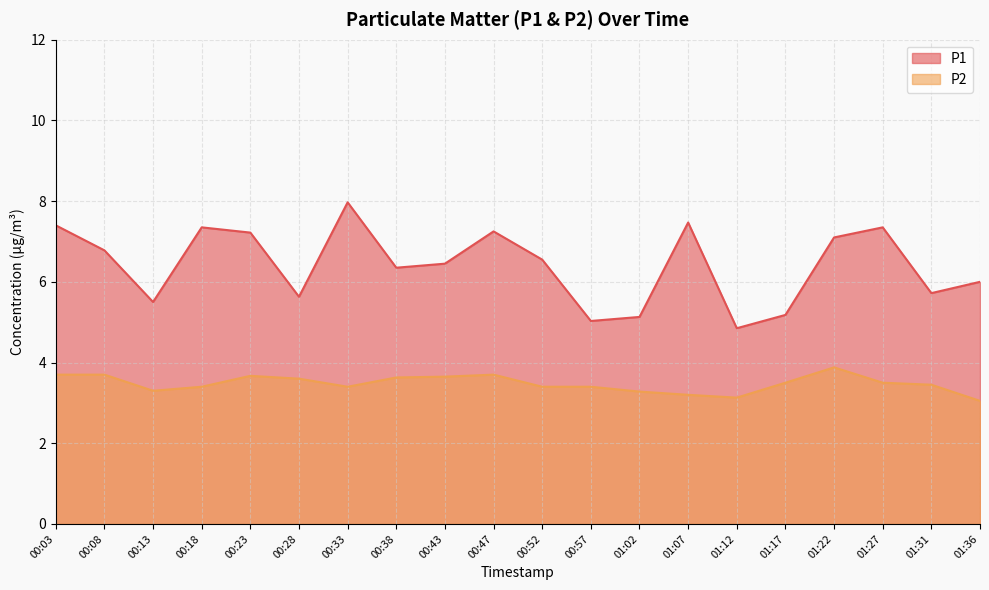

What is the highest value of the P2 series?

3.9